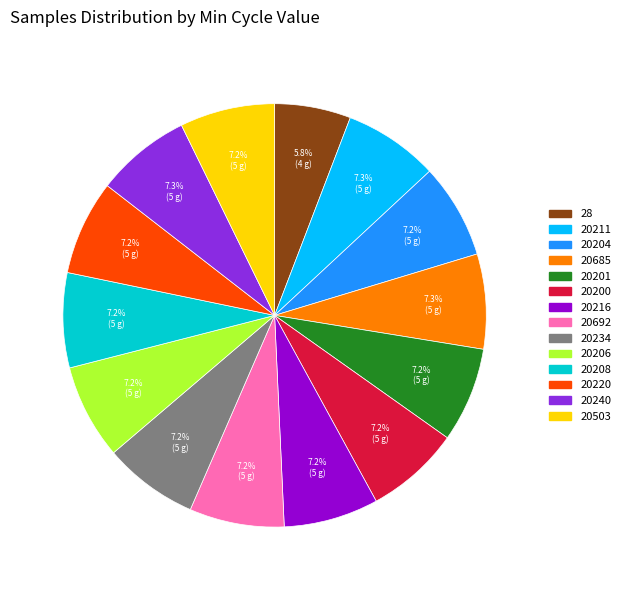

To the nearest percent, what is the combined percentage of 20220 and 20206?

14%